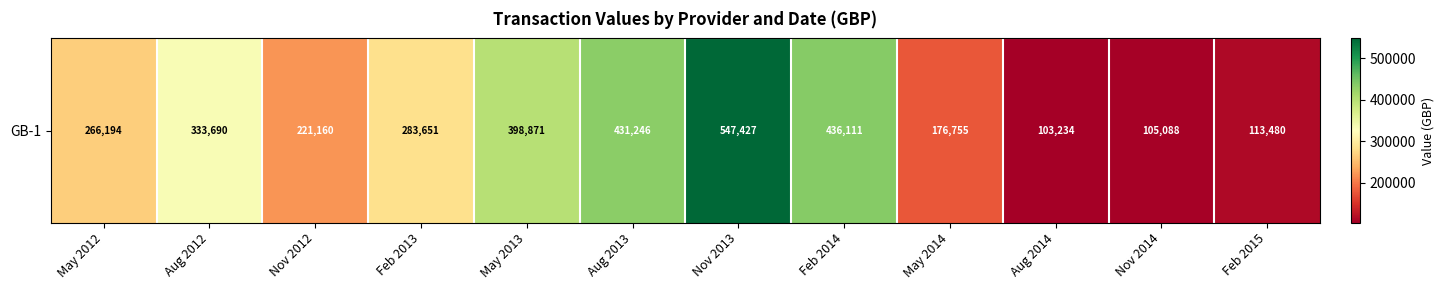

Reading left to right, list all the values displayed in this chart.

266194.3	333690.0	221159.7	283651.0	398871.4	431246.1	547426.8	436111.1	176755.0	103234.4	105088.4	113479.8